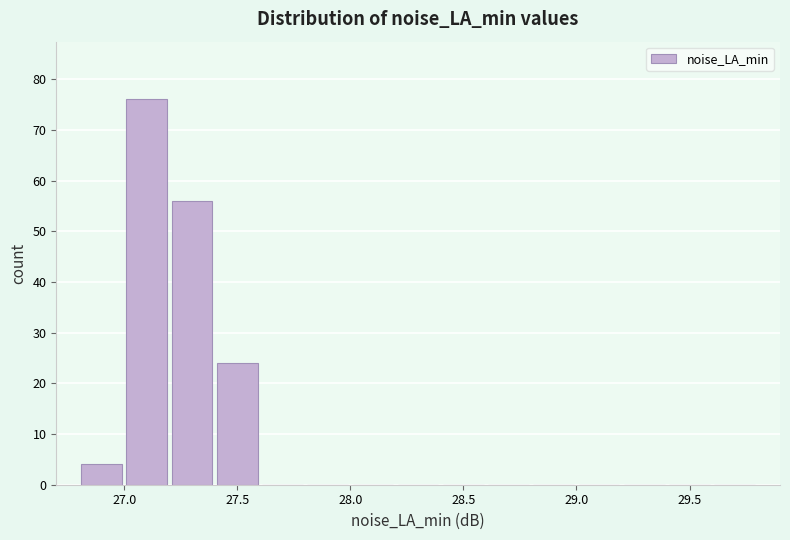

Reading left to right, list every bar in this chart as the range it spans on the x-axis followed by its height. The values are not printed on the chart, so give them approximately, as read against the axis.

26.8 to 27.0: 4
27.0 to 27.2: 76
27.2 to 27.4: 56
27.4 to 27.6: 24
27.6 to 27.8: 0
27.8 to 28.0: 0
28.0 to 28.2: 0
28.2 to 28.4: 0
28.4 to 28.6: 0
28.6 to 28.8: 0
28.8 to 29.0: 0
29.0 to 29.2: 0
29.2 to 29.4: 0
29.4 to 29.6: 0
29.6 to 29.8: 0